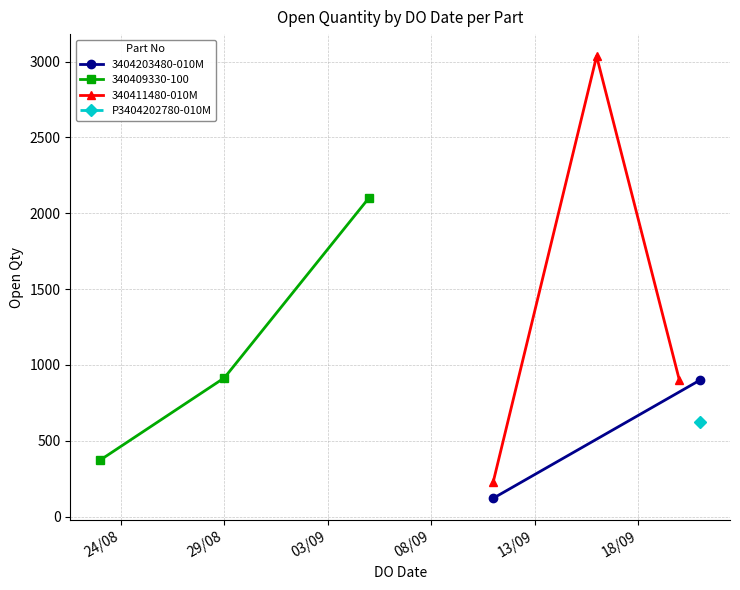

What is the average value?

1023